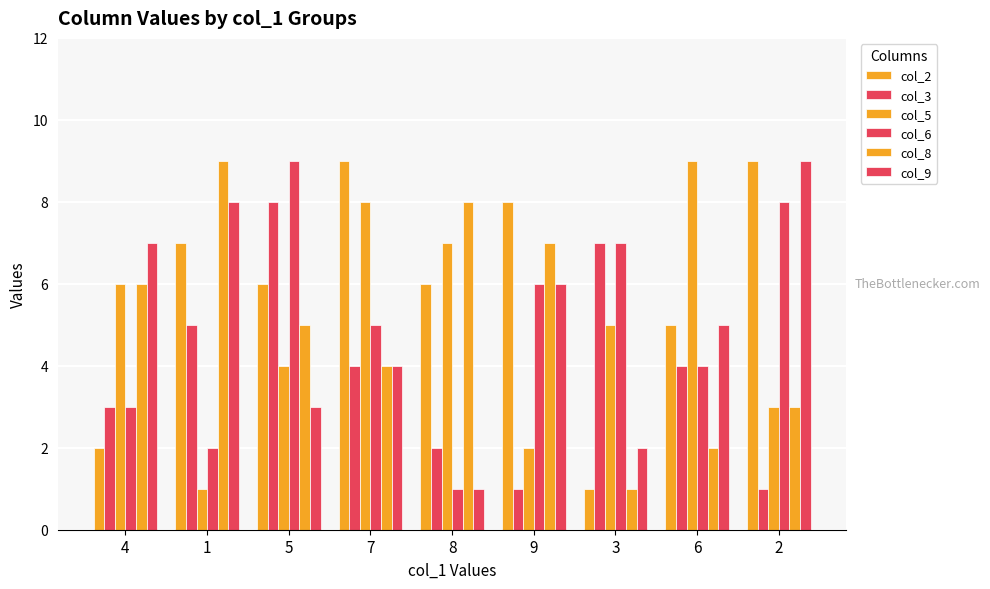

Which has a higher value, 1 or 3?

1